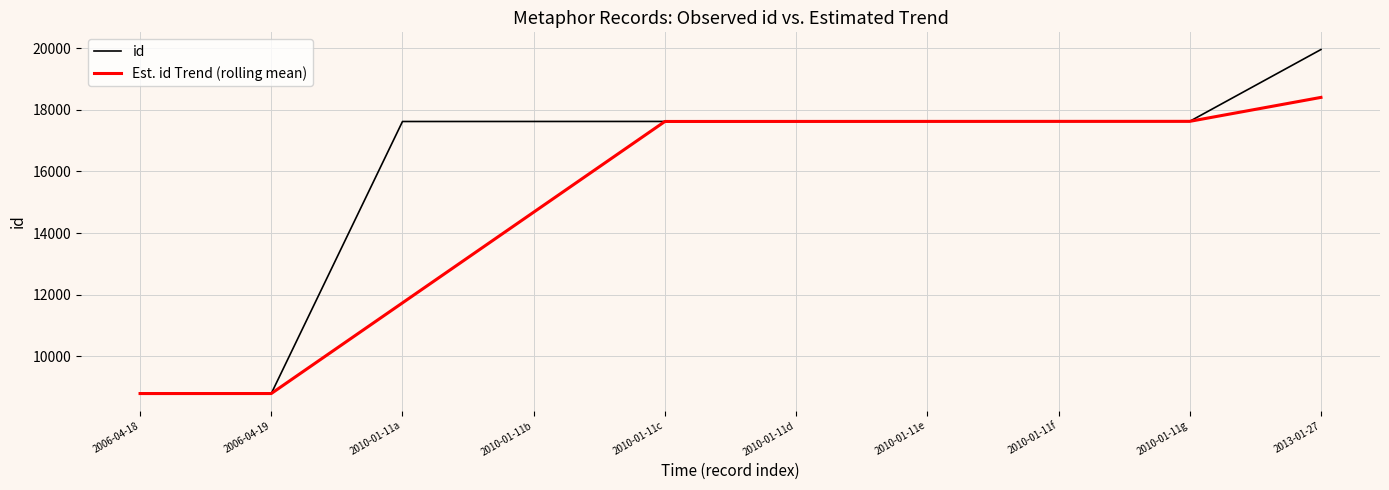

How many categories are shown in the chart?

10